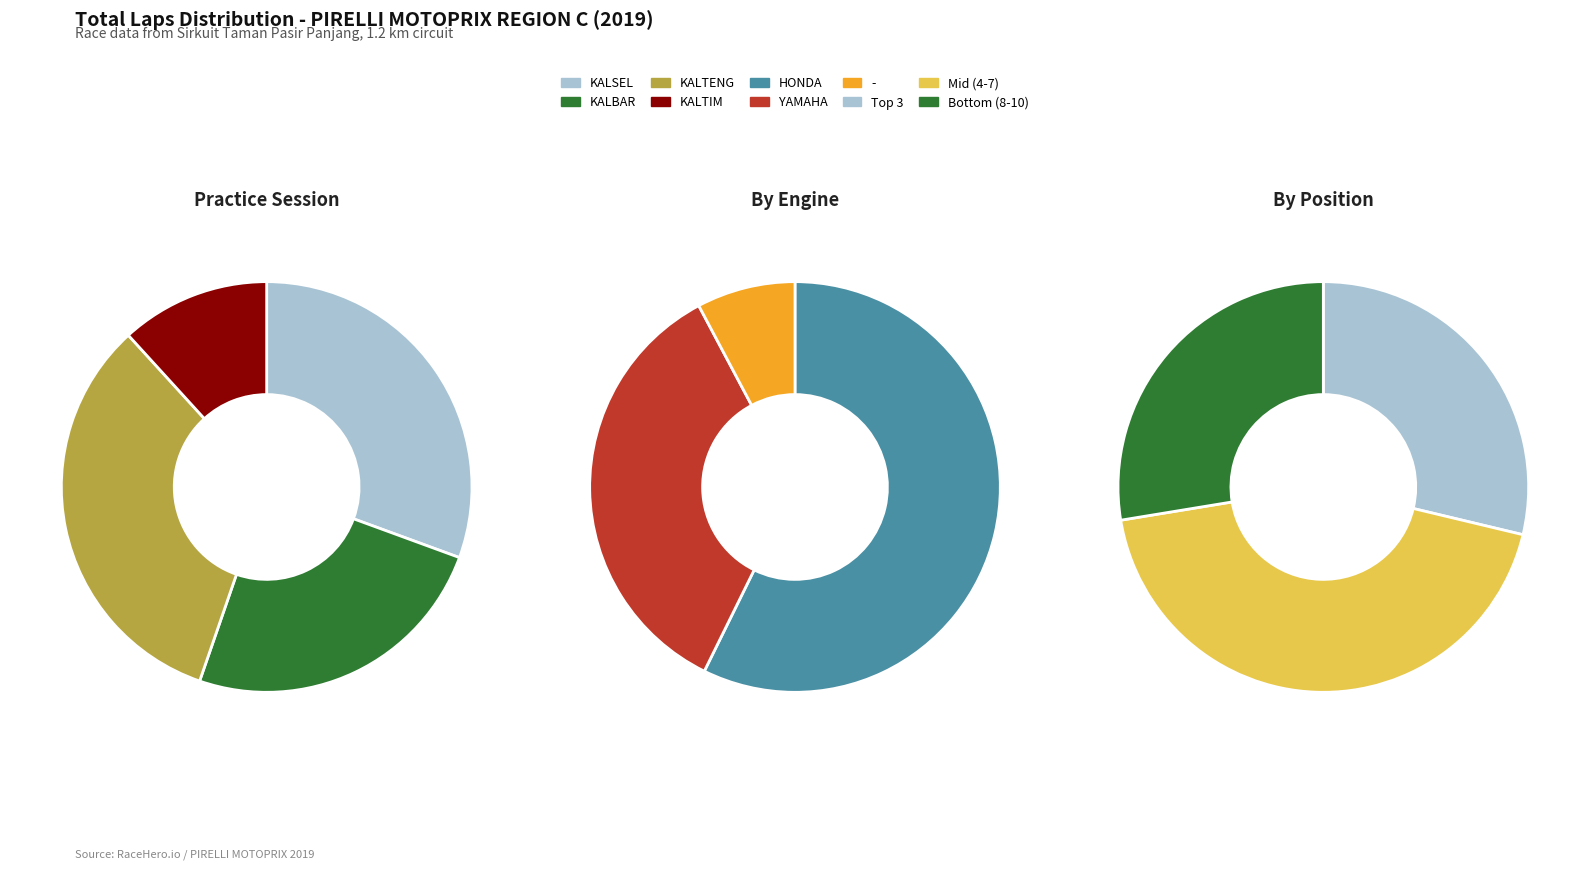

Count the number of slices in the pie.

10